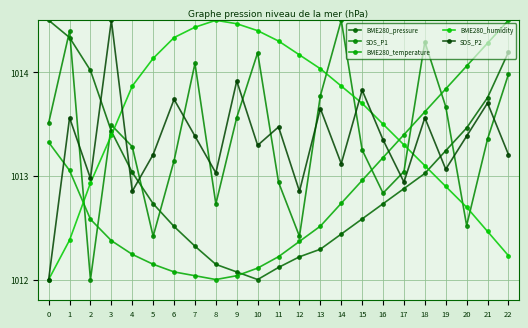

True or false: BME280_humidity has more than 2 interior local peaks.

False